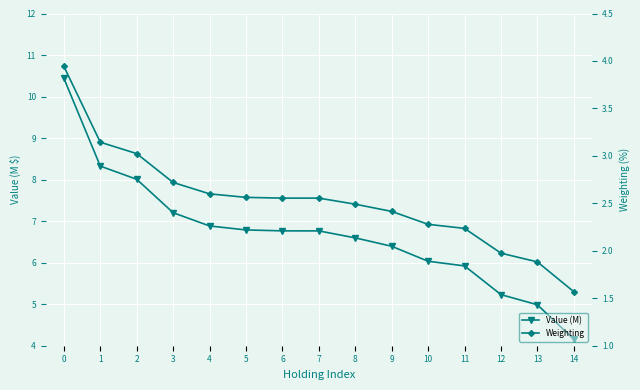

True or false: Weighting and Value (M) intersect in this chart.

False